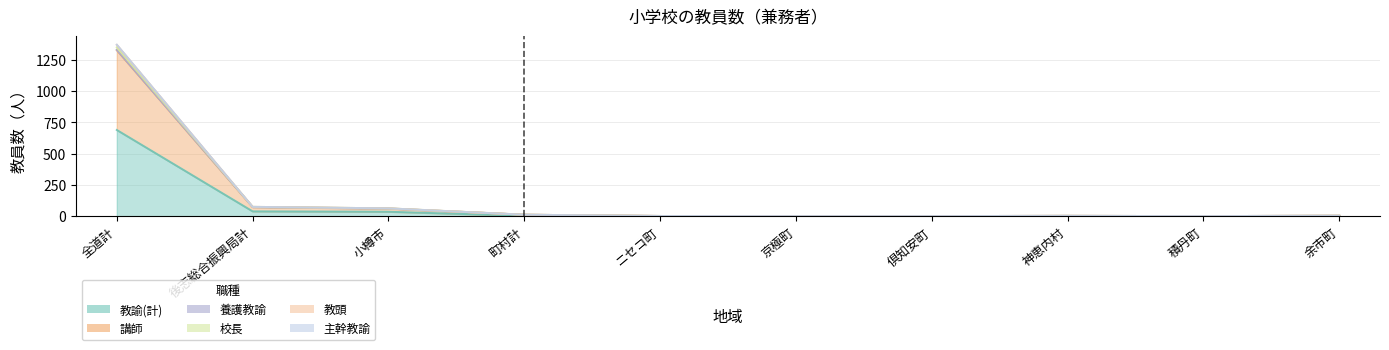

True or false: 主幹教諭 and 講師 intersect in this chart.

False